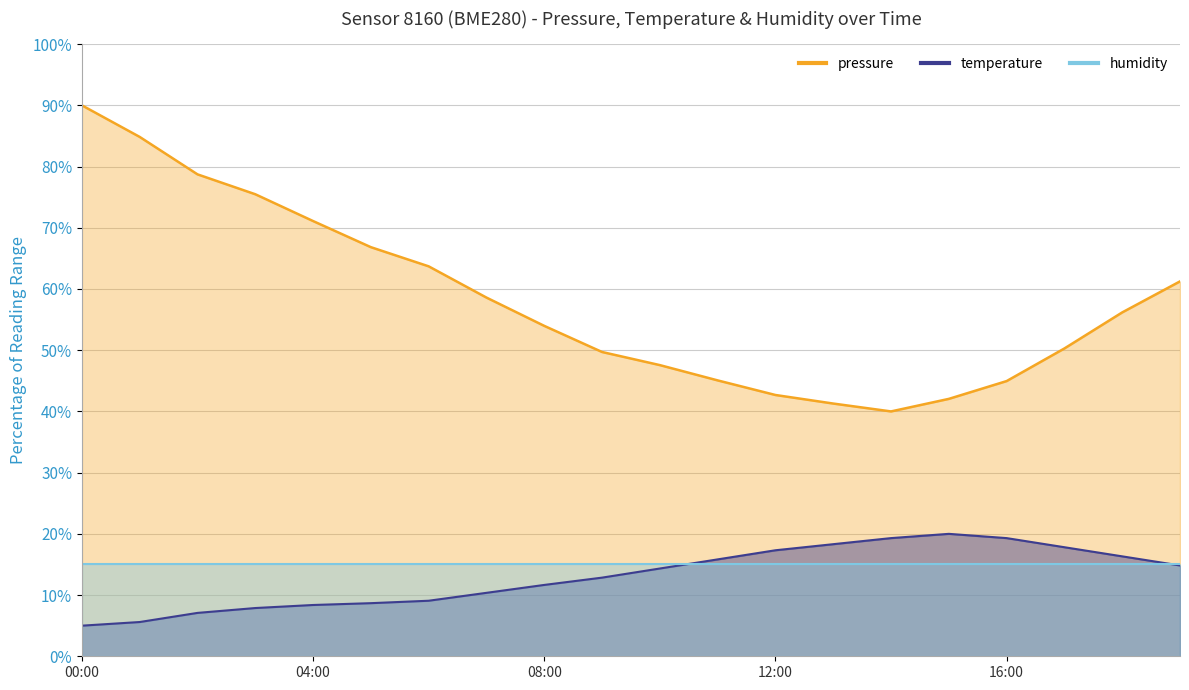

What is the difference between the maximum and minimum values in the temperature series?

15.0